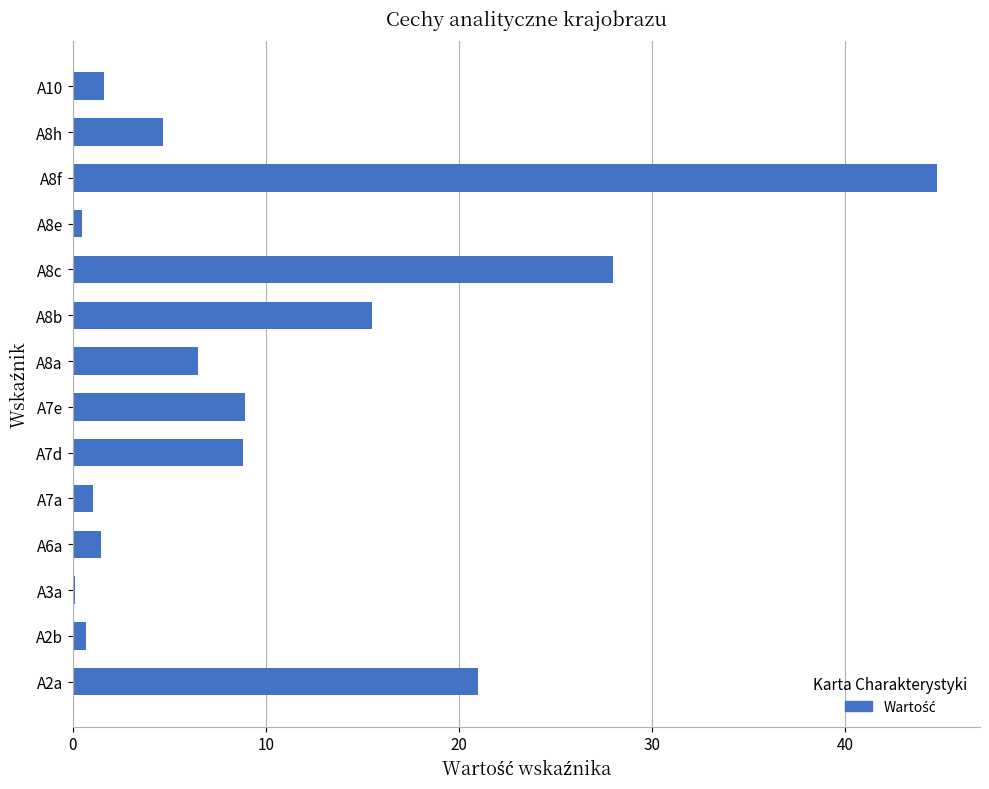

Are the bars horizontal?

Yes